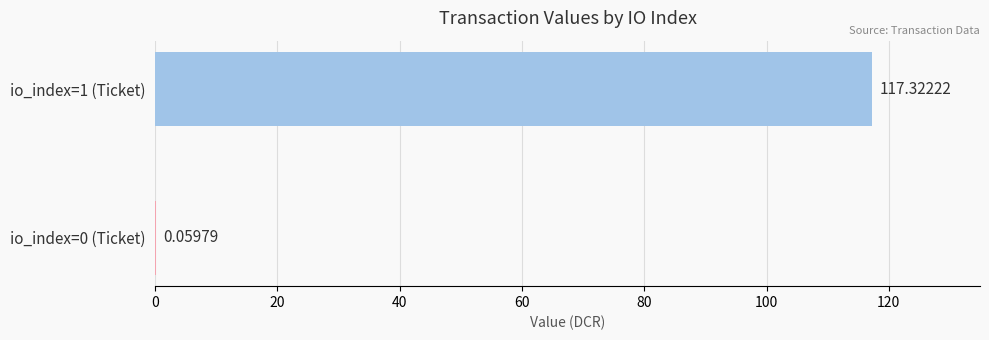

Which has a higher value, io_index=0 (Ticket) or io_index=1 (Ticket)?

io_index=1 (Ticket)